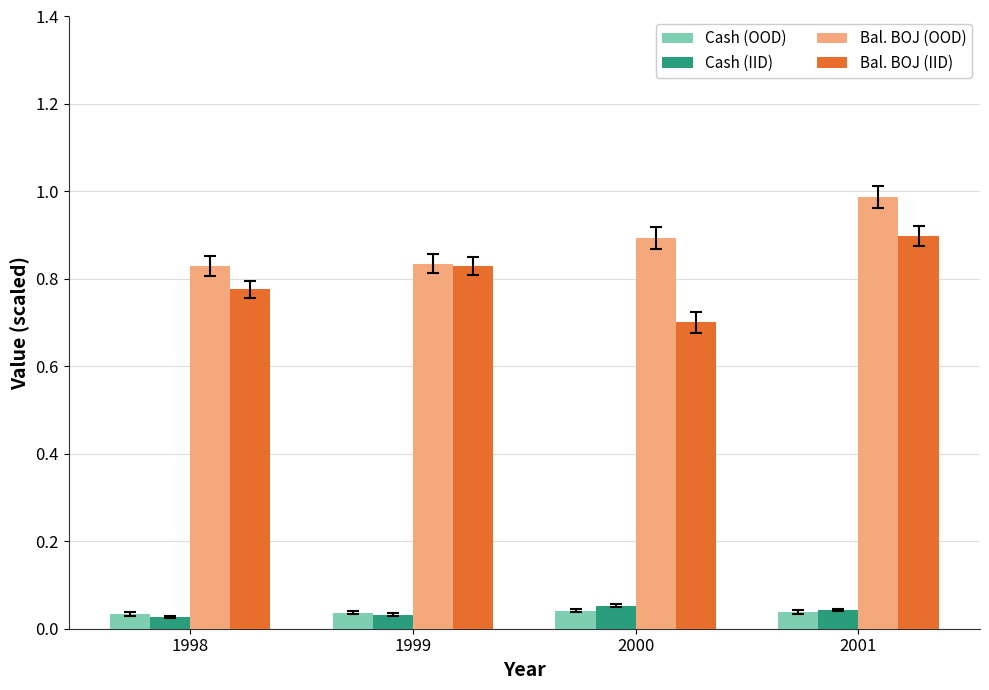

How many groups of bars are there?

4